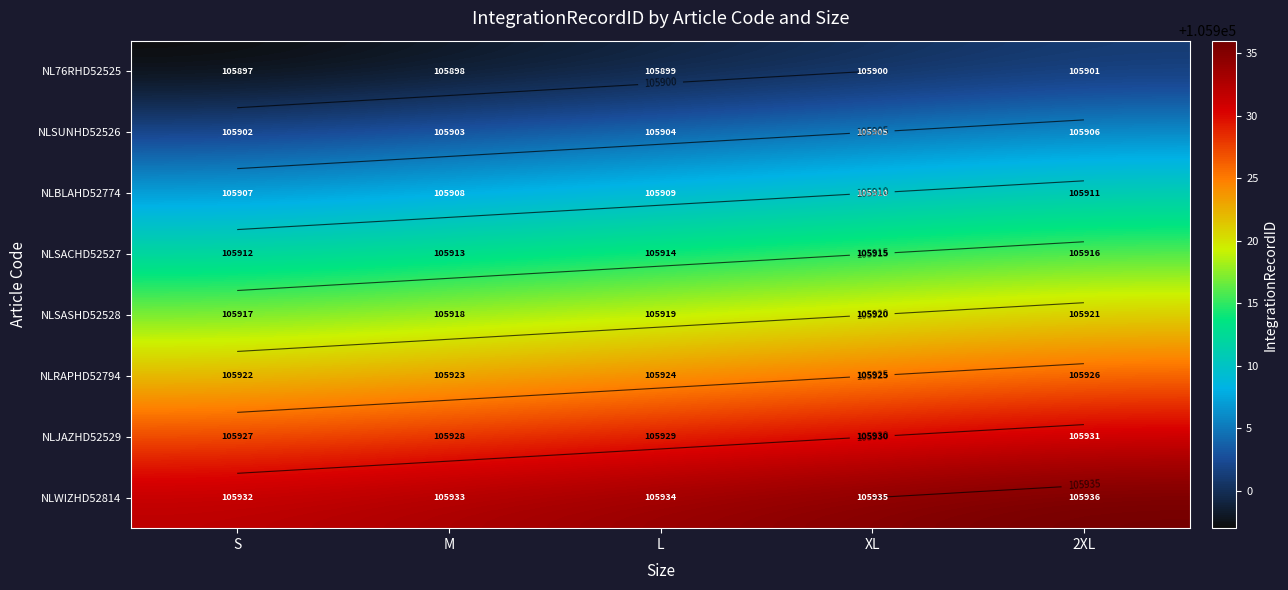

List the series in order of their peak value, highest first.

NLWIZHD52814, NLJAZHD52529, NLRAPHD52794, NLSASHD52528, NLSACHD52527, NLBLAHD52774, NLSUNHD52526, NL76RHD52525